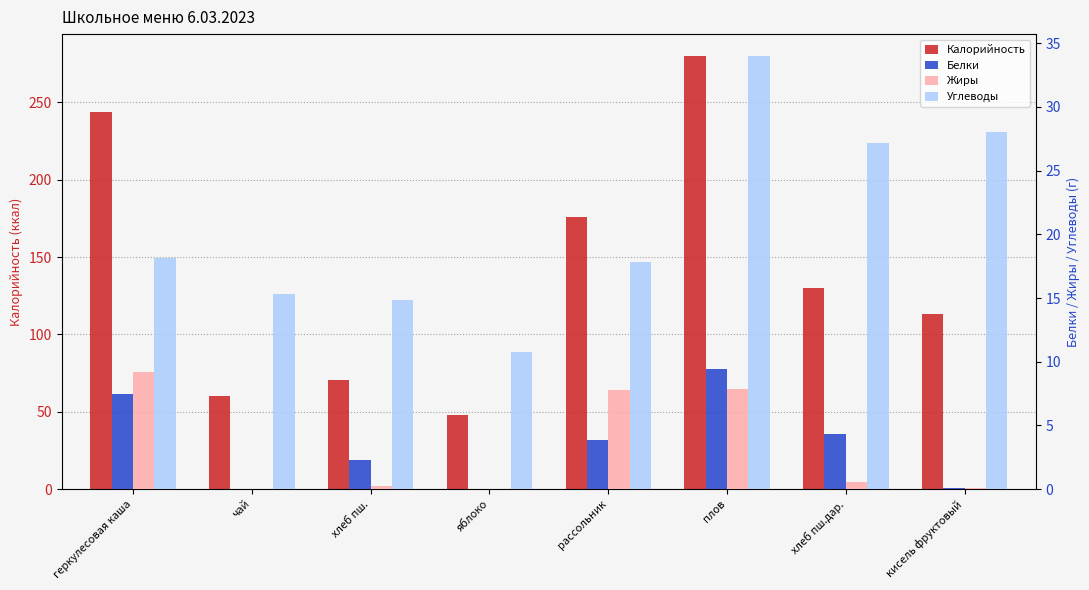

What is the label of the 6th bar from the right?

хлеб пш.